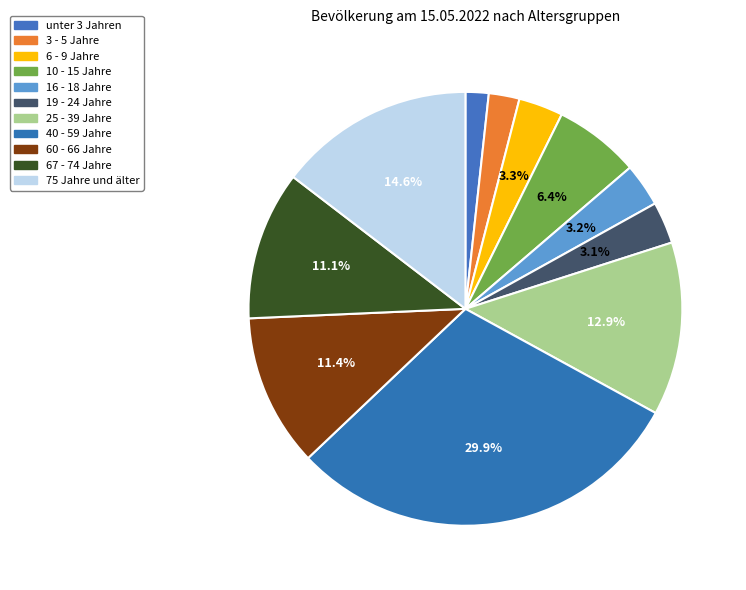

Combined, what portion of the pie is 60 - 66 Jahre and 25 - 39 Jahre?

24.3%